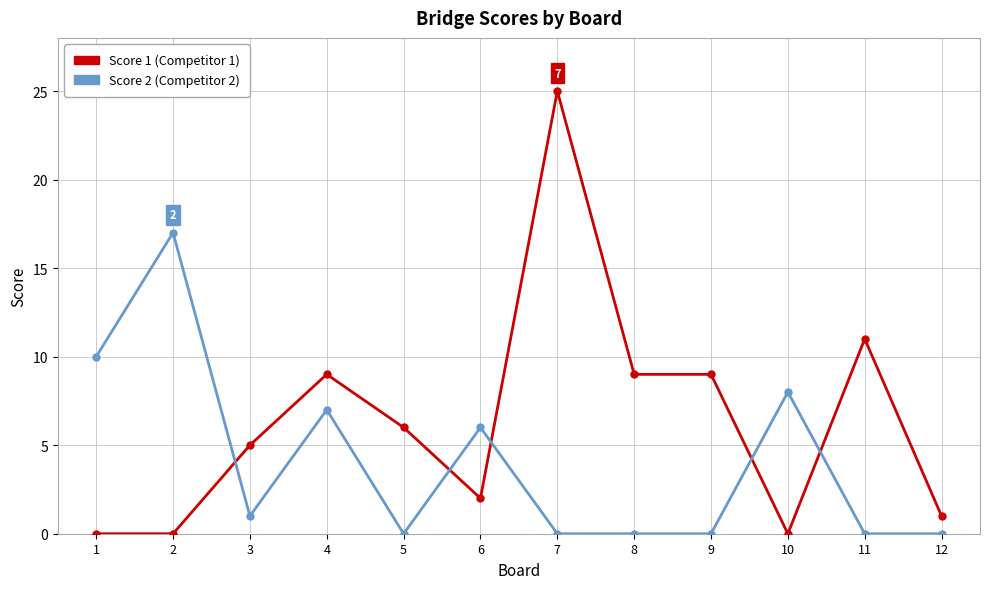

Reading left to right, list all the values displayed in this chart.

Score 1: 0	0	5	9	6	2	25	9	9	0	11	1
Score 2: 10	17	1	7	0	6	0	0	0	8	0	0